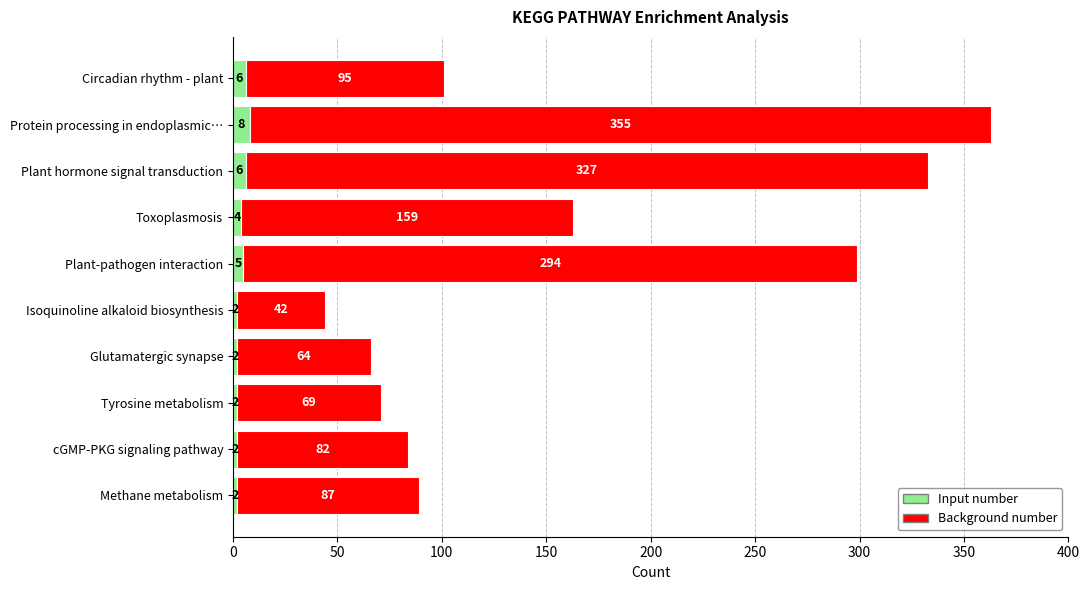

What is the average value of the Input number series?

4